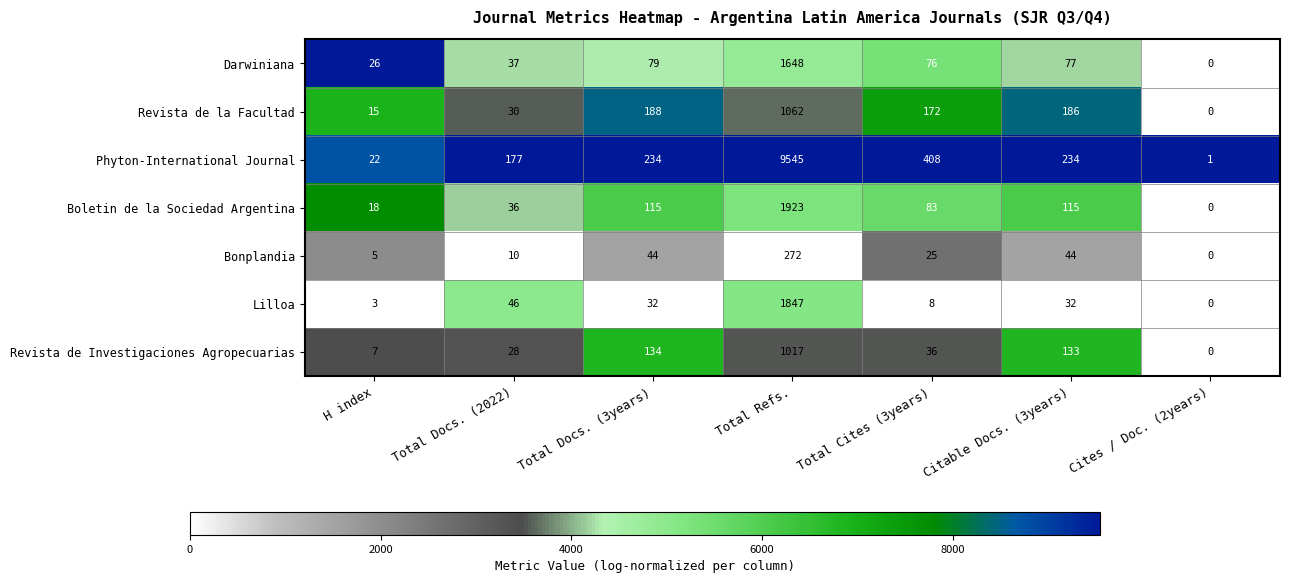

What is the sum of the Phyton-International Journal values at Total Refs. and Citable Docs. (3years)?

9779